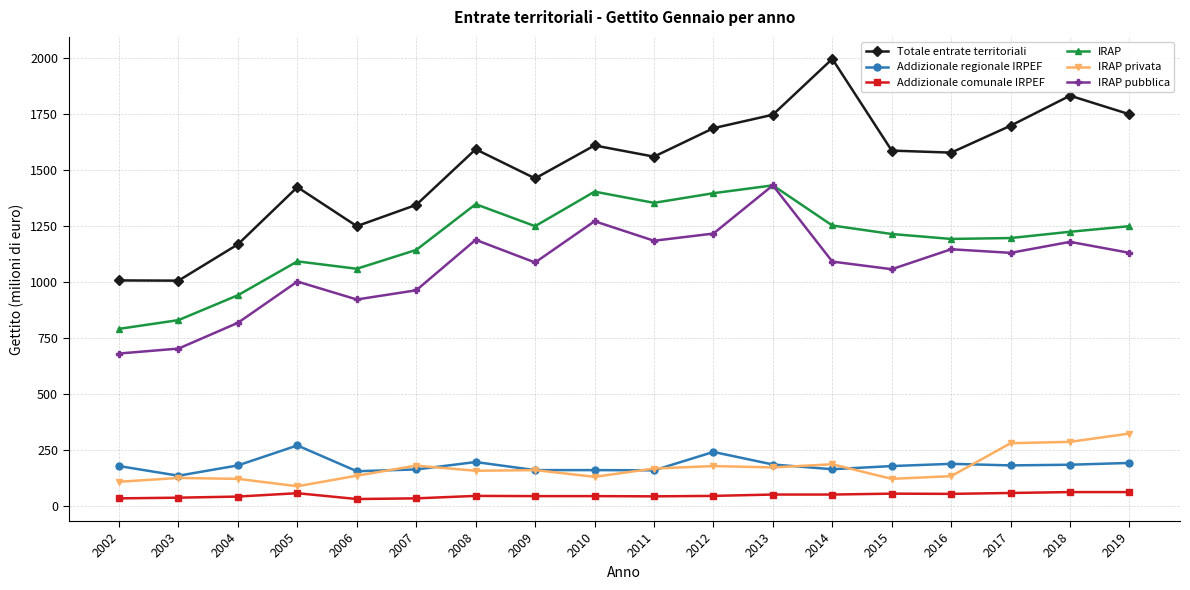

At how many categories does at least one series exceed 577?

18